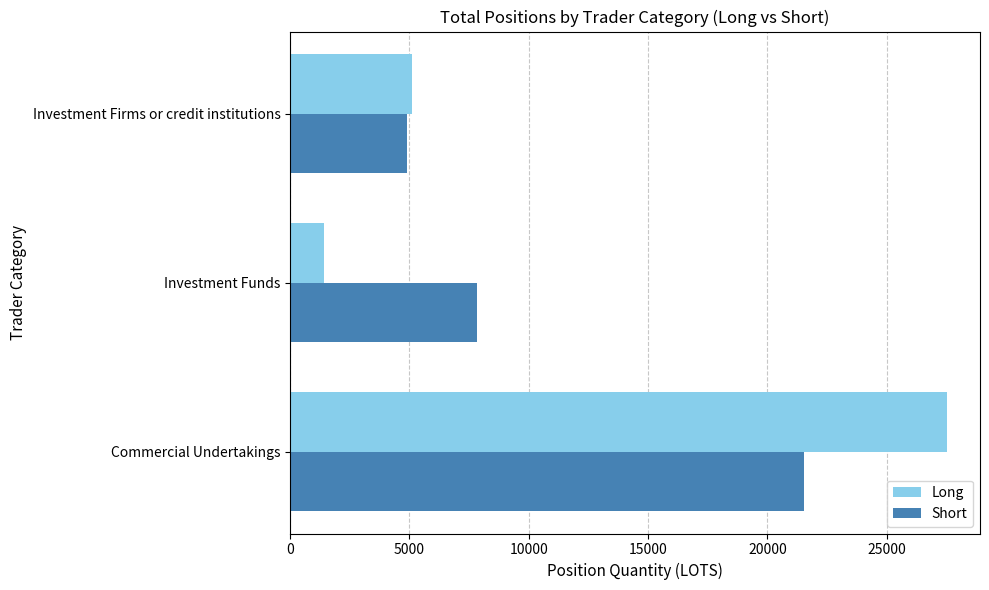

At Commercial Undertakings, list the series in order from smallest to largest.

Short, Long